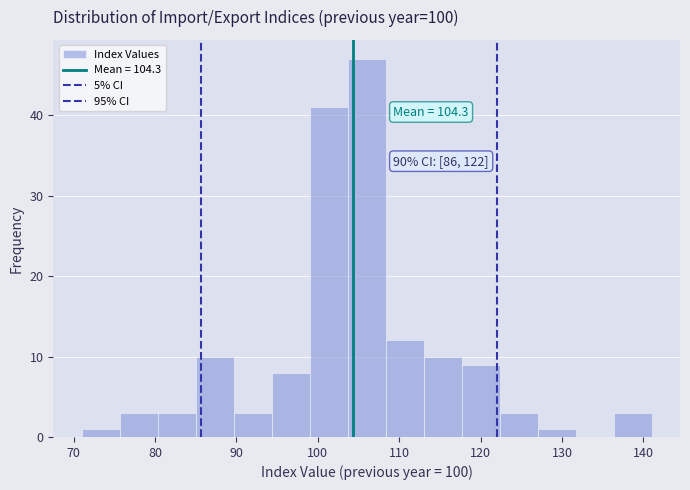

Over which range of the x-axis is the bar tallest?

104 to 108